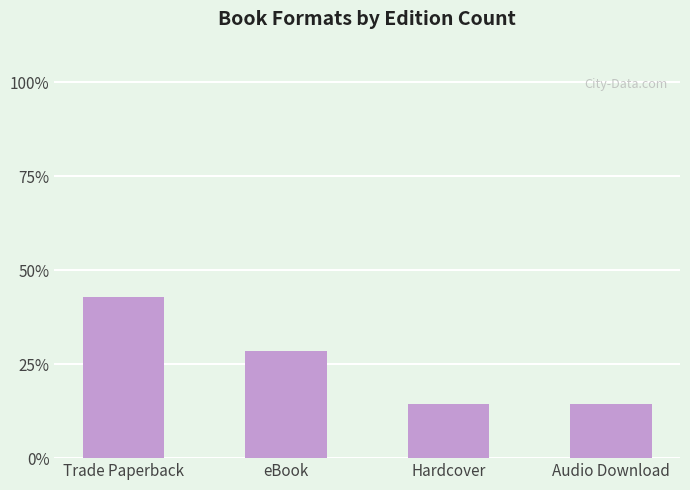

The value at Audio Download is 1. True or false?

True